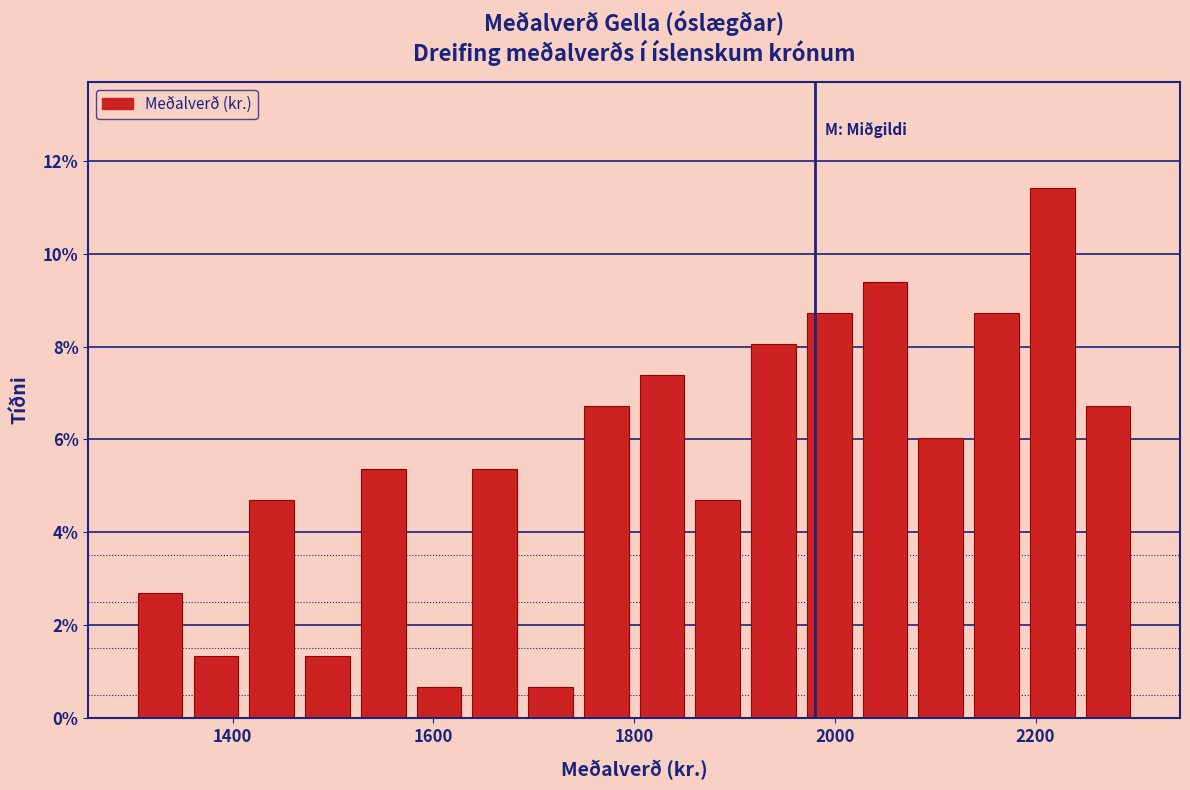

Read against the x-axis, roughly where is the centre of the tallest bar?

2220